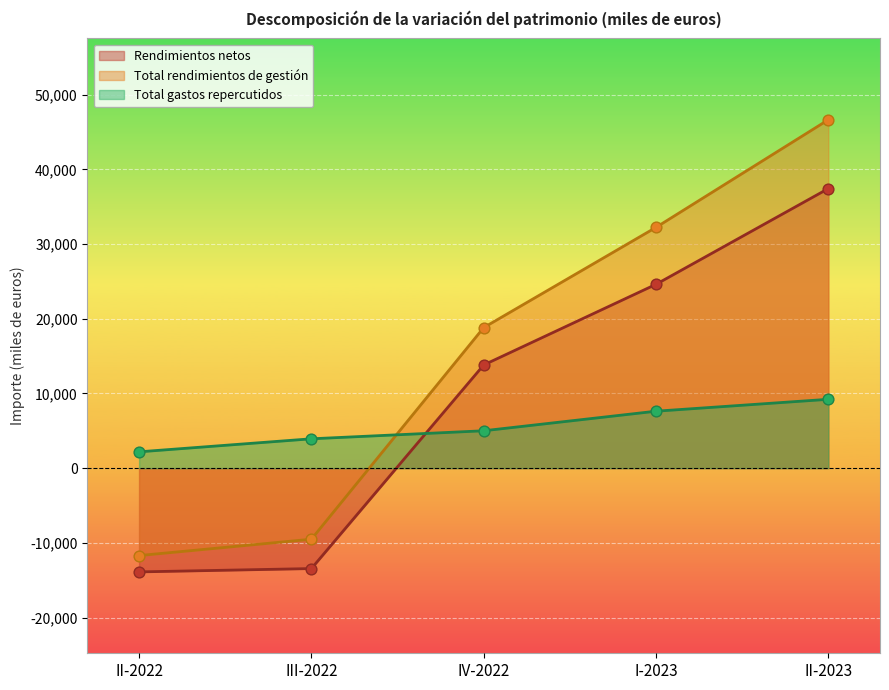

At which category is the sum across all series the highest?

II-2023